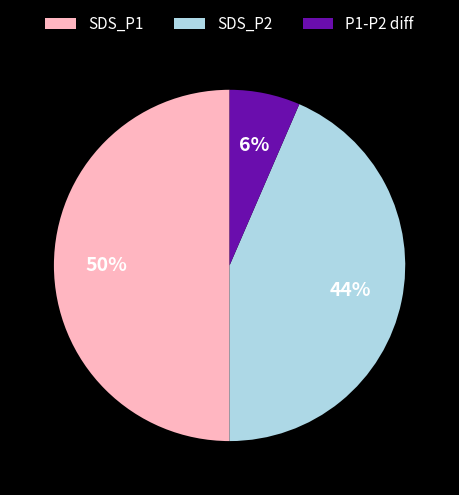

Does P1-P2 diff represent more than half of the total?

No